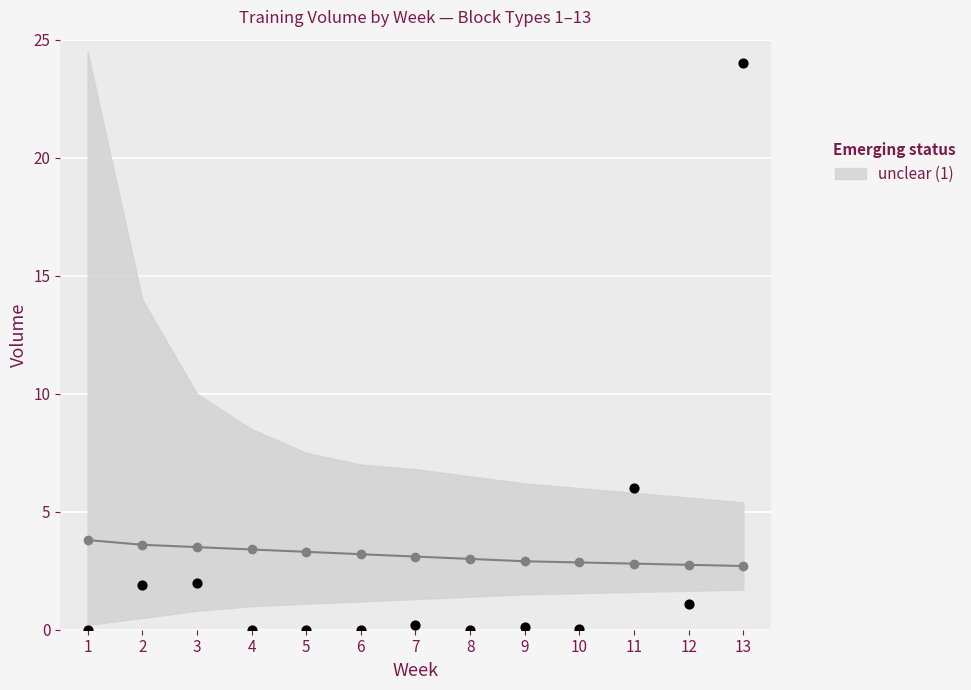

Which series contains the lowest Y value?

observed